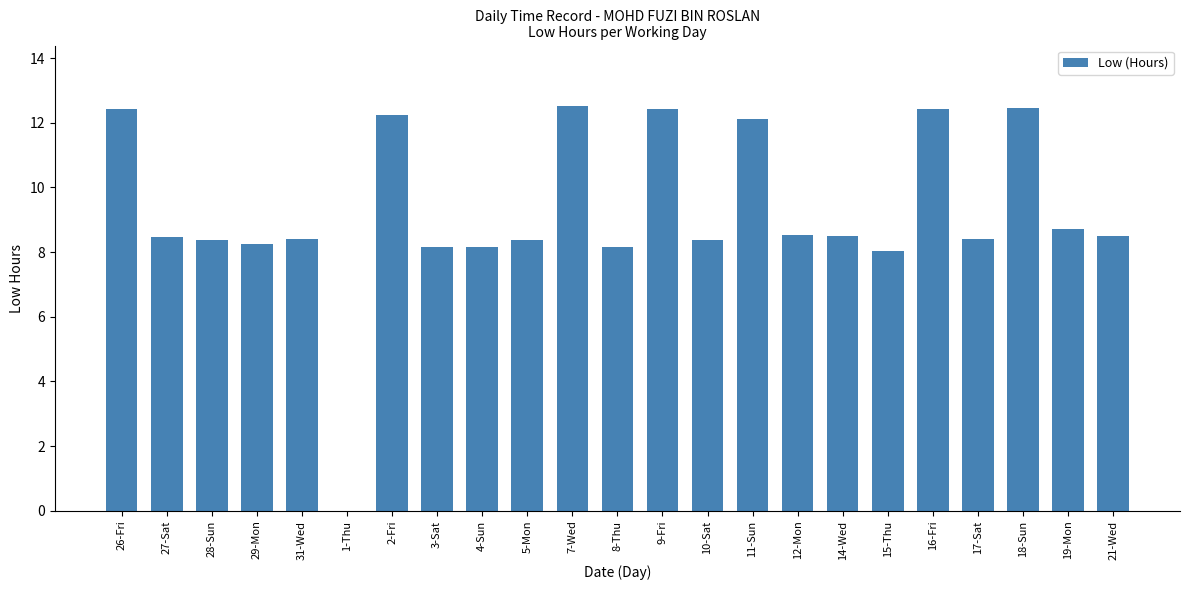

What is the sum of all values?

212.0